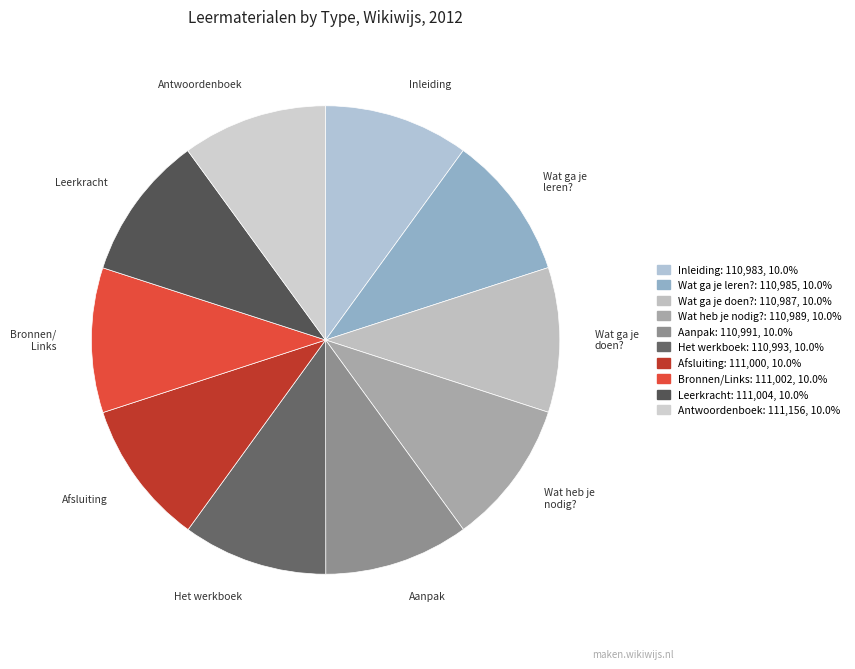

Count the number of slices in the pie.

10